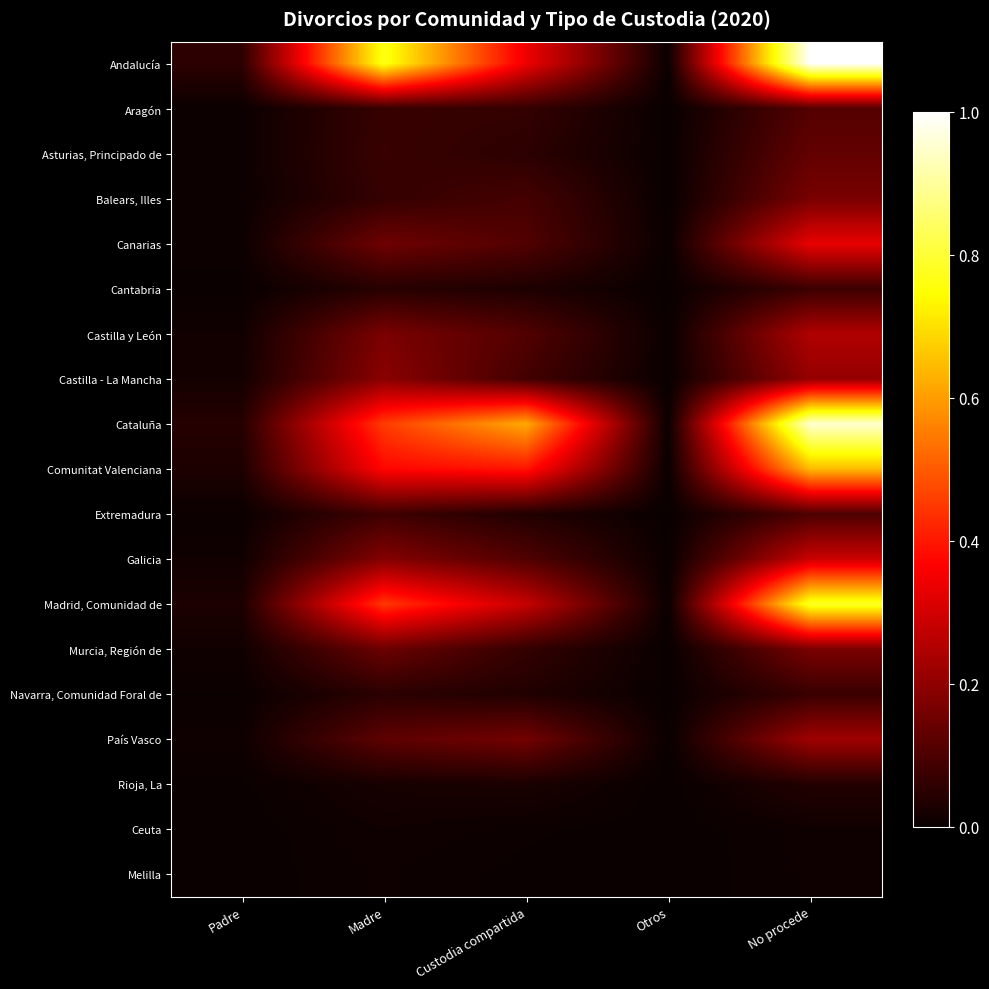

What is the total value across all series at Madre?

3.4